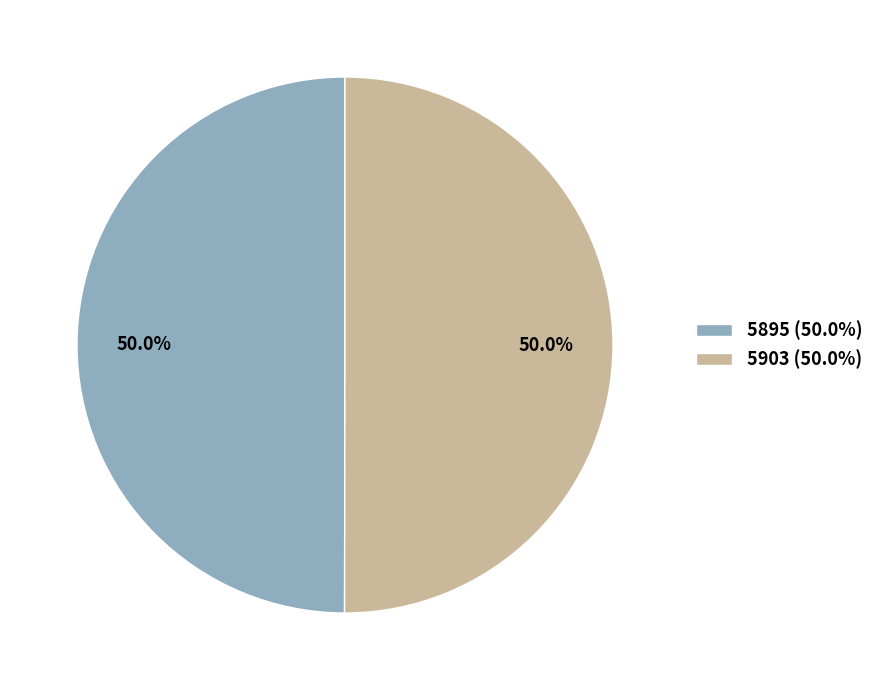

What percentage do 5895 and 5903 together represent?

100.0%